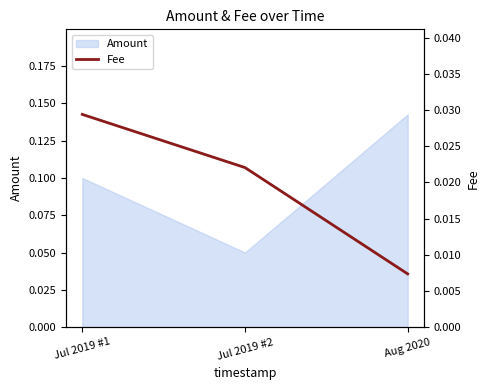

What is the label of the 1st point from the right?

Aug 2020